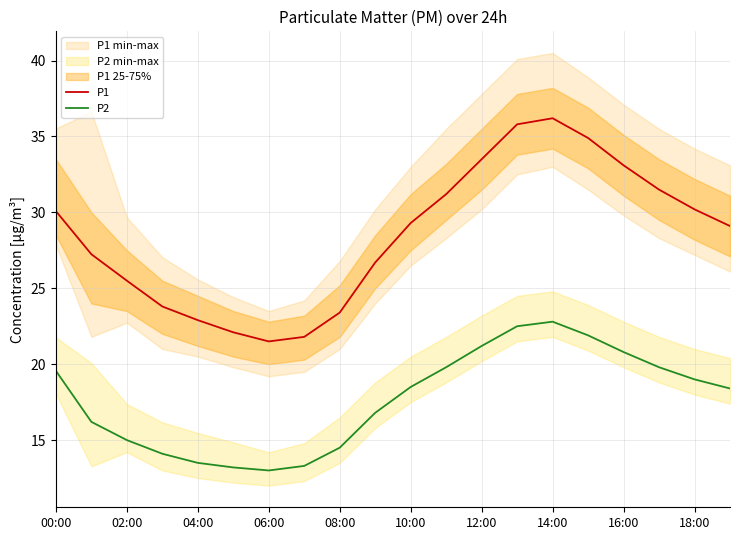

At which label does P2 first exceed 18?

00:00